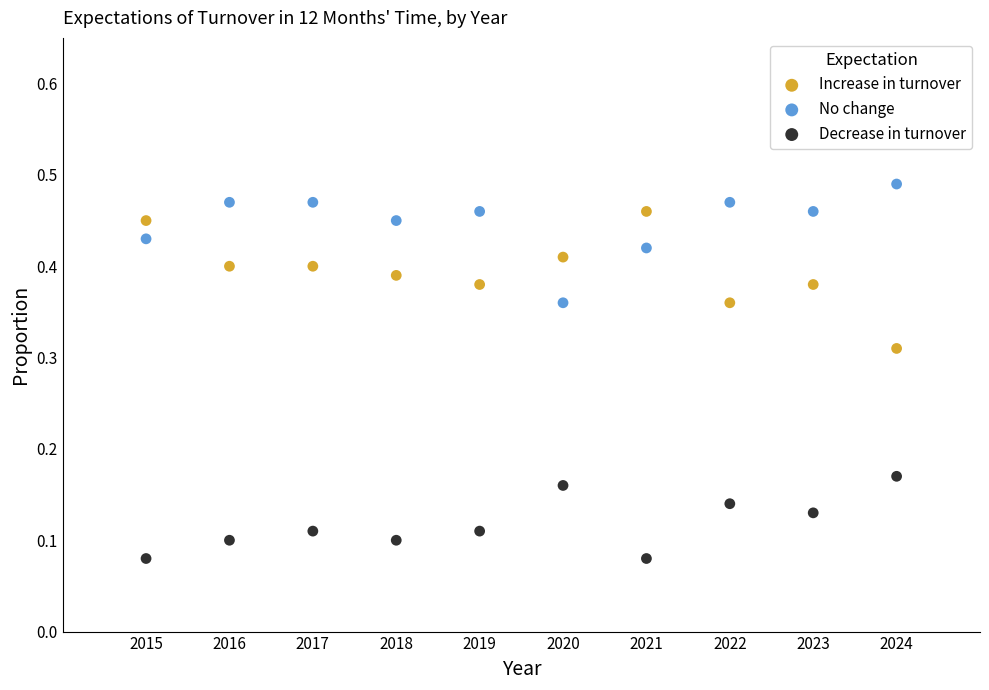

Which series reaches the minimum Y coordinate?

Decrease in turnover